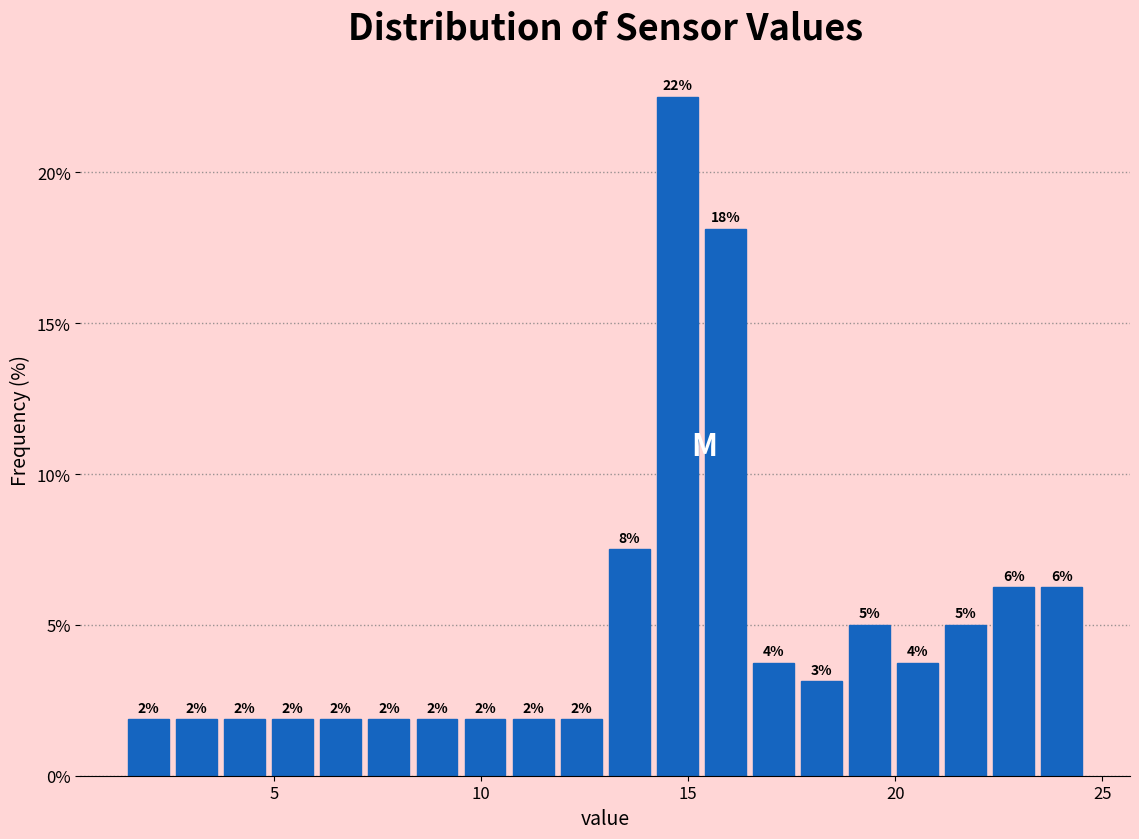

Around what value on the x-axis is the tallest bar? Give the approximate position of its centre, as read against the axis.

14.5